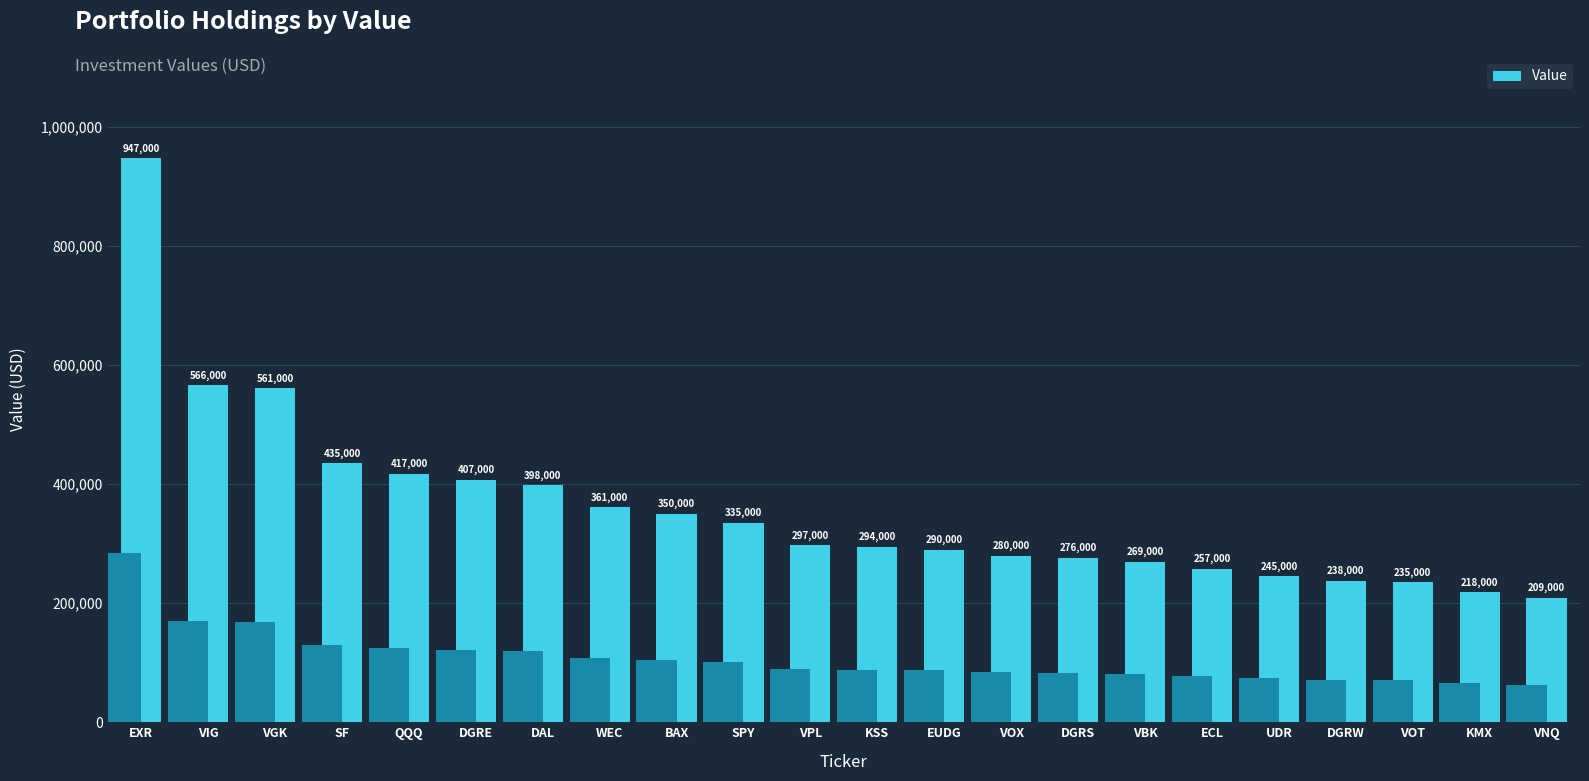

List the labels in order of value, smallest first.

VNQ, KMX, VOT, DGRW, UDR, ECL, VBK, DGRS, VOX, EUDG, KSS, VPL, SPY, BAX, WEC, DAL, DGRE, QQQ, SF, VGK, VIG, EXR